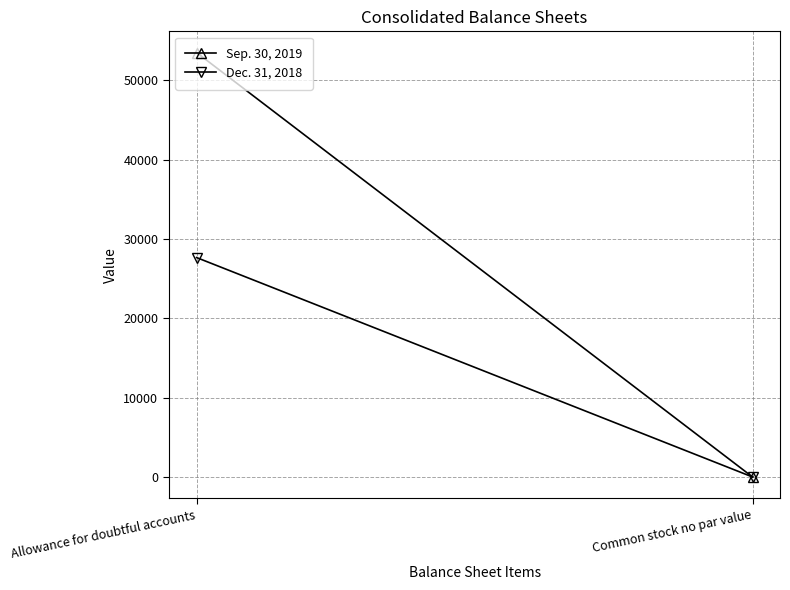

The value of Dec. 31, 2018 at Common stock no par value is 0. True or false?

True